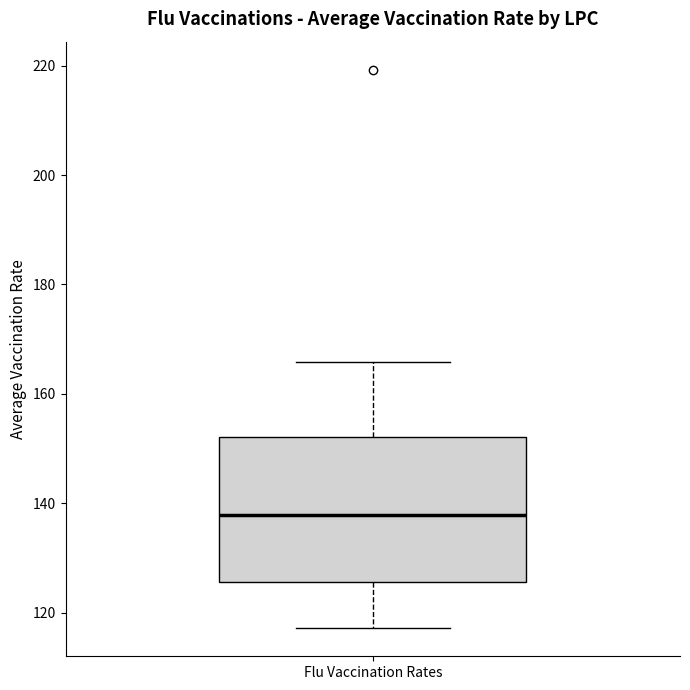

Where is the lower edge of the box for Flu Vaccination Rates on the y-axis? The values are not printed on the chart, so give them approximately, as read against the axis.

126